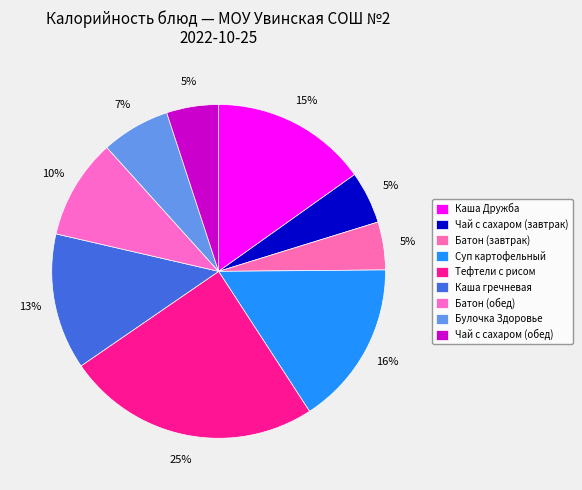

How many slices are in this pie chart?

9